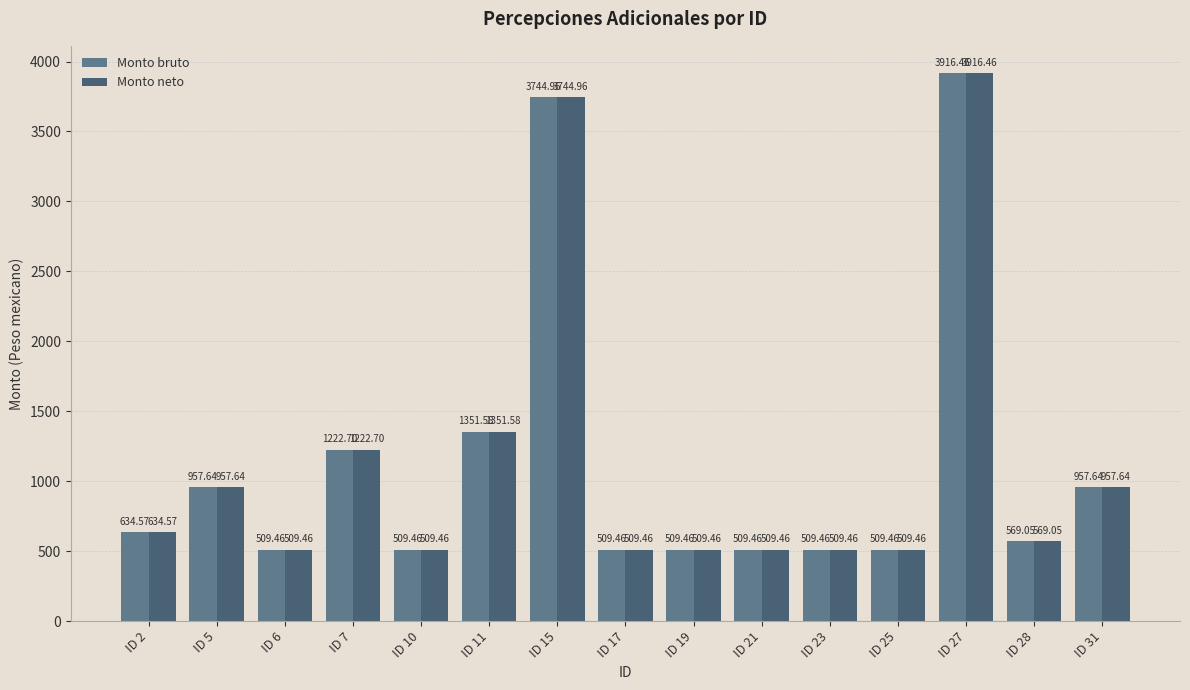

The Monto neto series shows 1351.6 at ID 11. True or false?

True